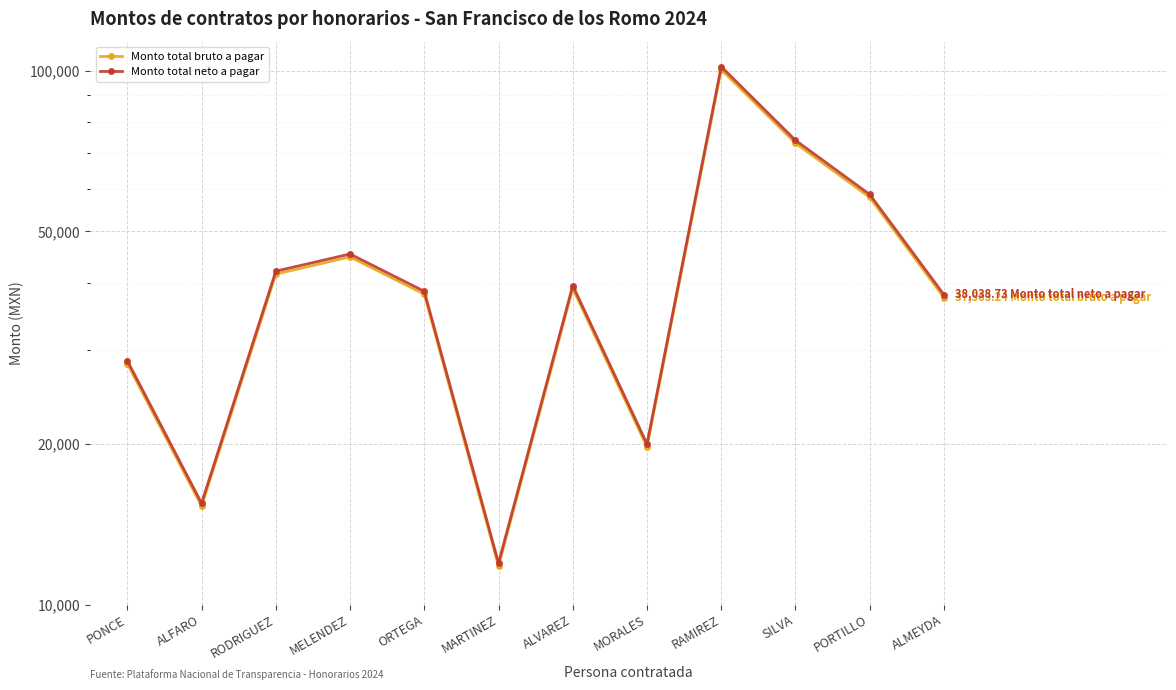

True or false: Monto total neto a pagar and Monto total bruto a pagar cross at least once.

False